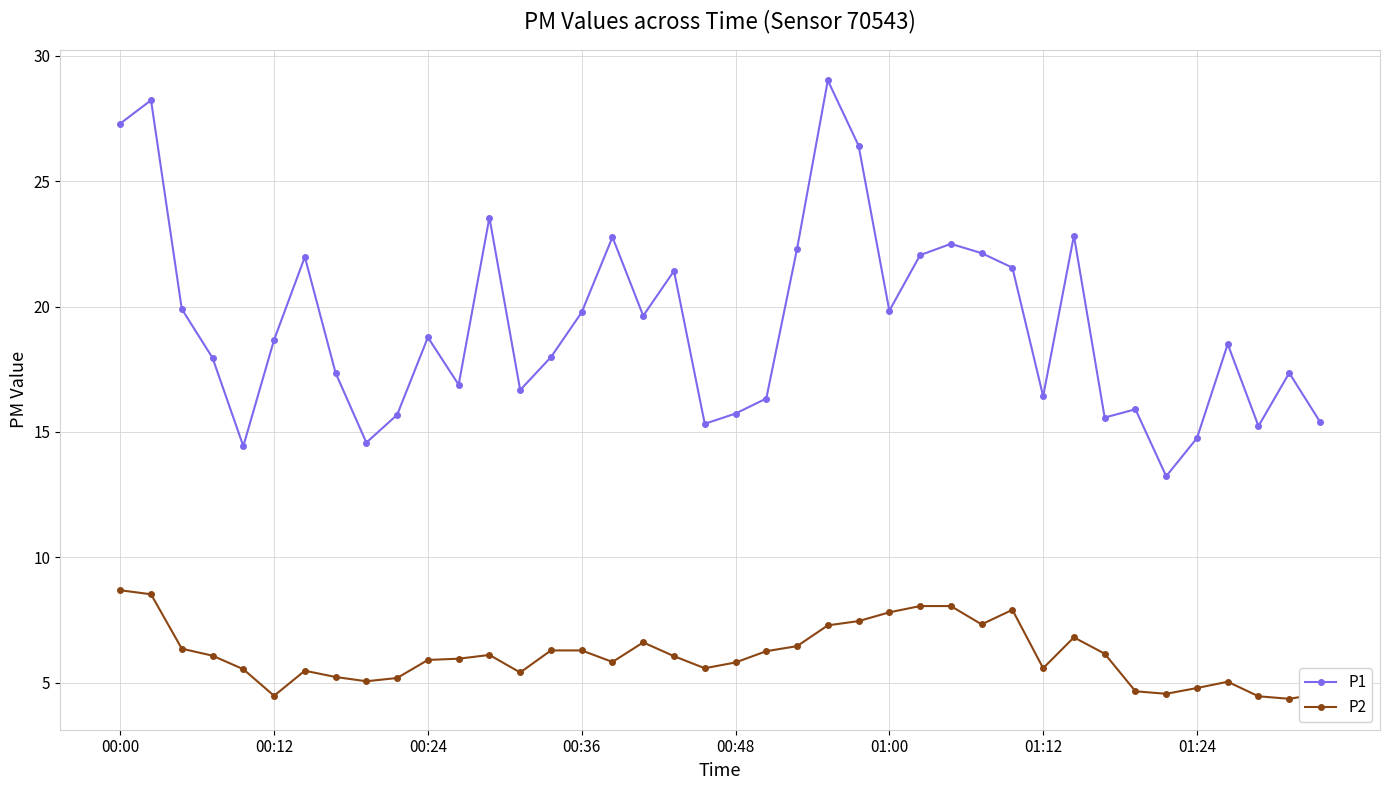

True or false: P2 has more than 0 interior local peaks.

True